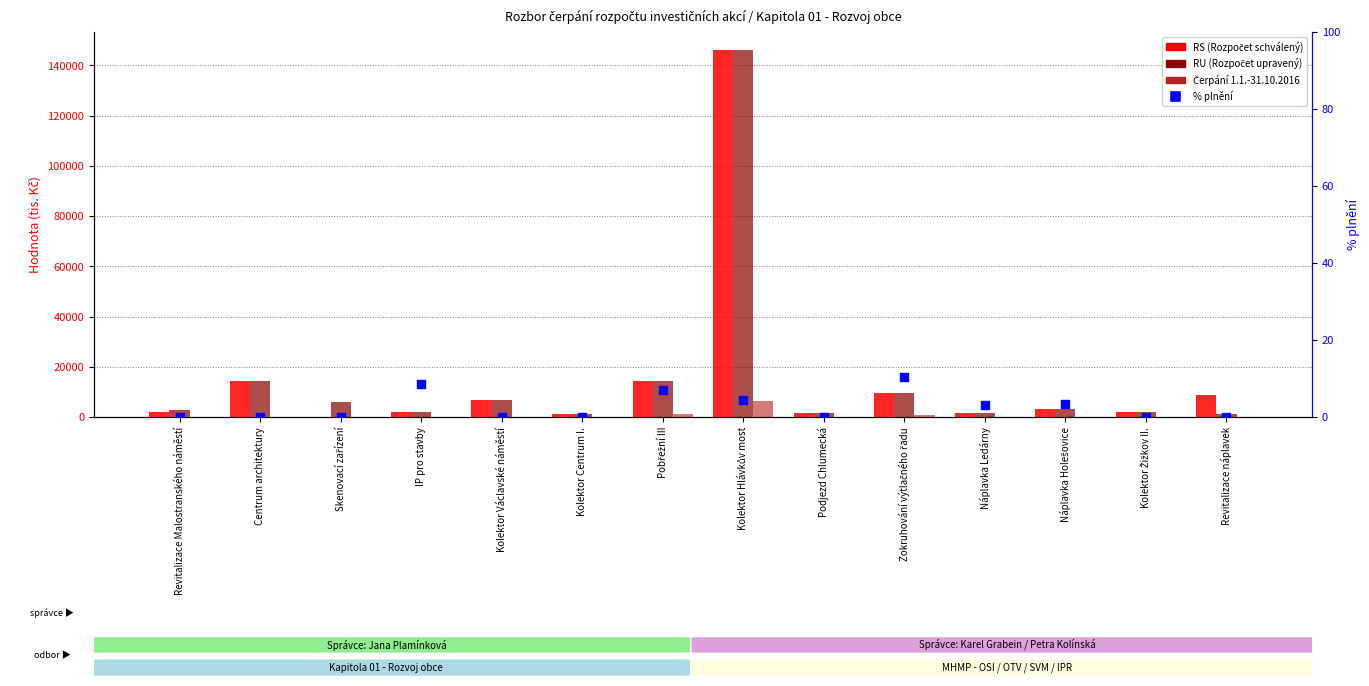

What are all the series names shown in the legend?

RS (Rozpočet schválený), RU (Rozpočet upravený), Čerpání 1.1.-31.10.2016, % plnění